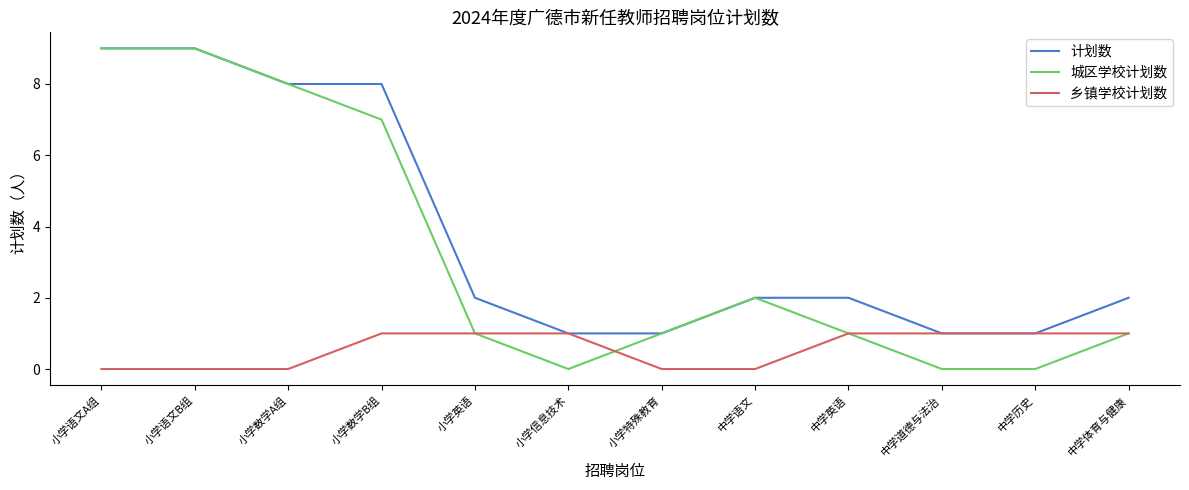

Does the chart display data point markers on the line(s)?

No